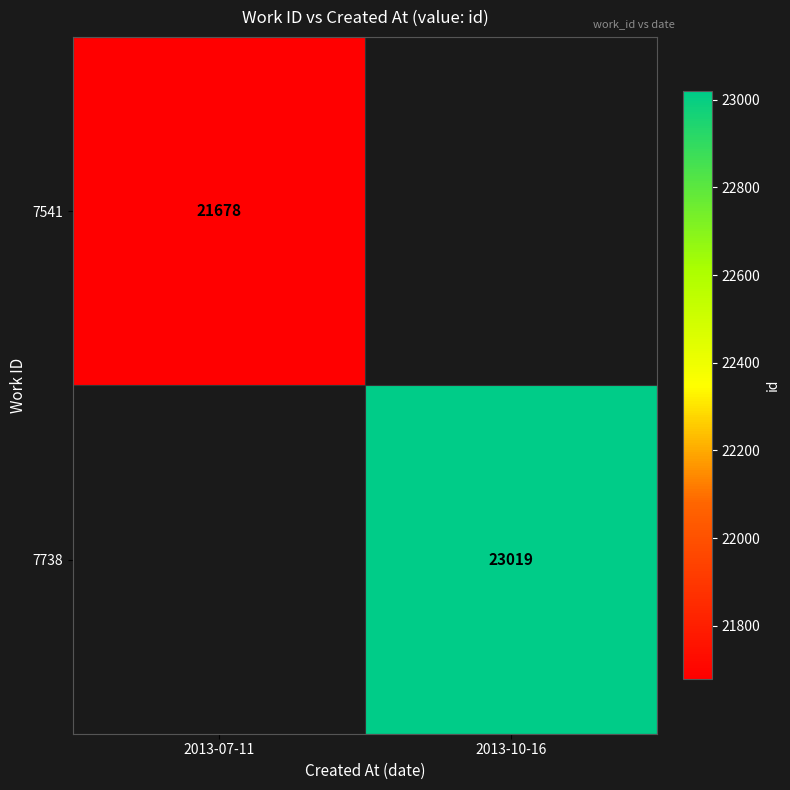

Is it true that 7541 equals 10412 at 2013-07-11?

False